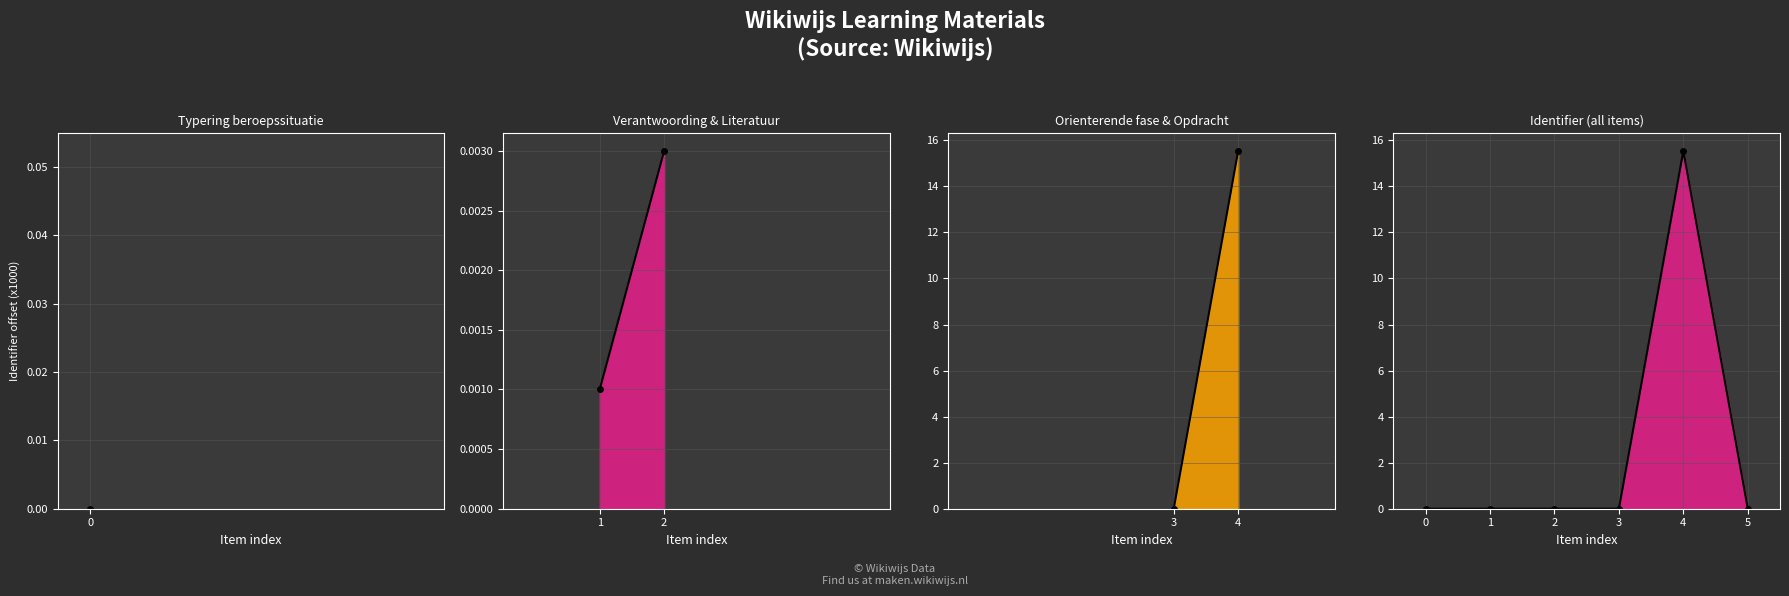

Reading left to right, extract all data points from this chart.

0.0	0.0	0.0	0.0	15.5	0.0